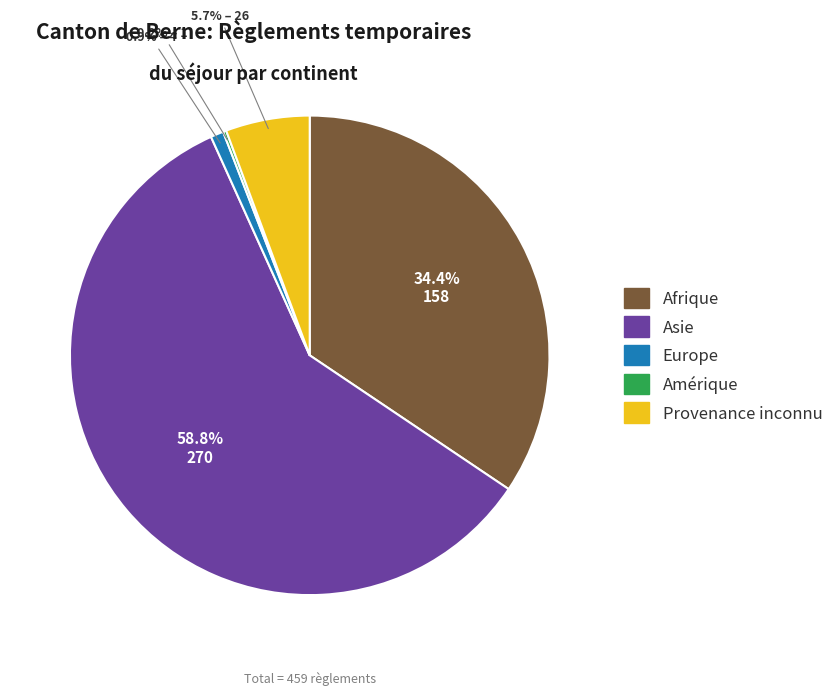

Is there any slice that represents more than half of the pie?

Yes